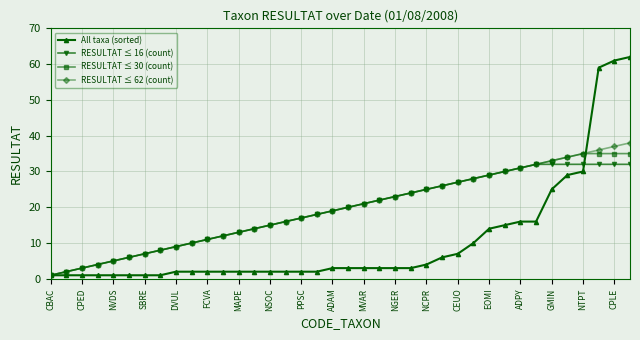

Which series has the largest range (max minus min)?

All taxa (sorted)